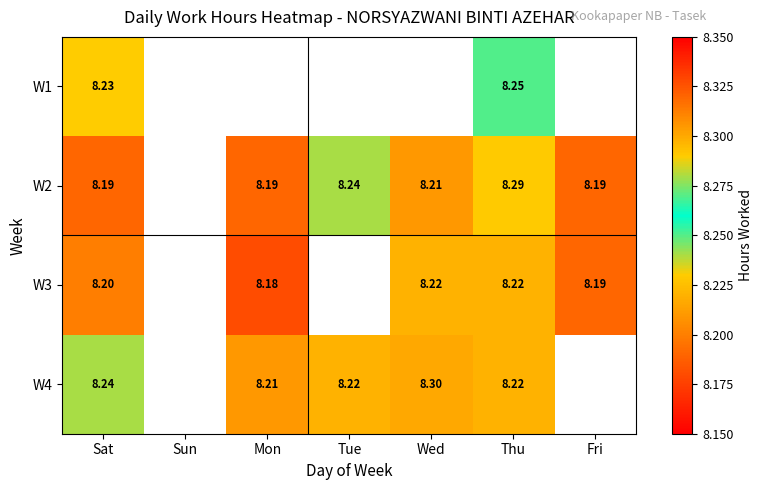

How many categories are shown in the chart?

7